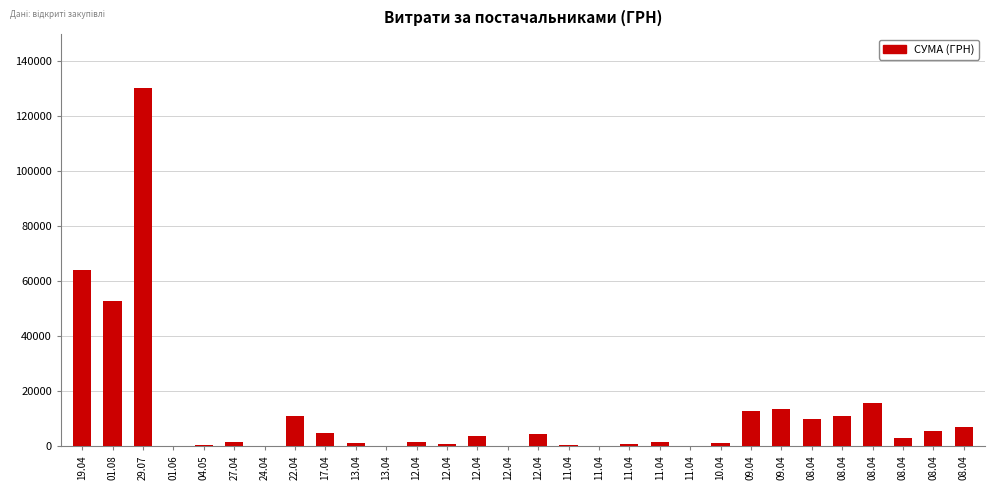

How many data points does each series have?

30